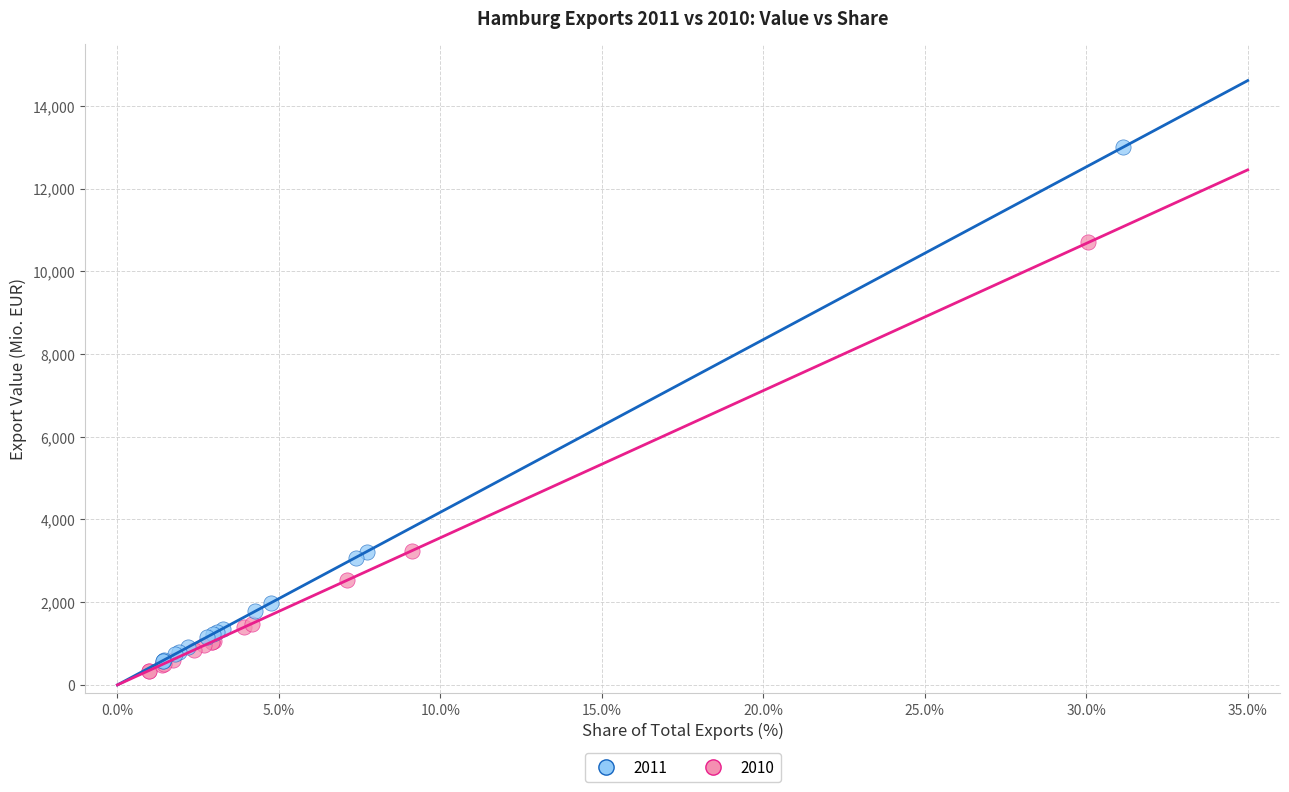

What are all the series names shown in the legend?

2011, 2010